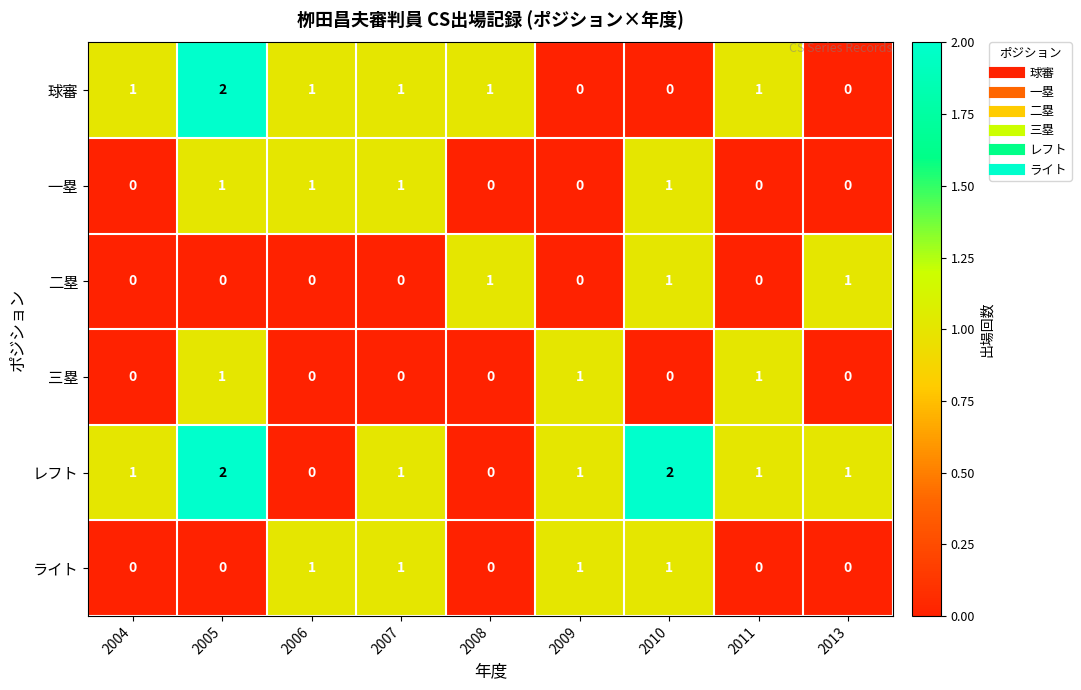

How many ライト values are between 0 and 1?

9